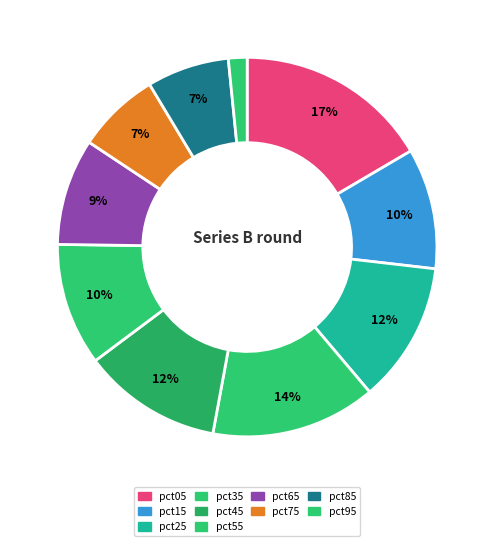

Do pct45 and pct55 together represent more than half of the pie?

No